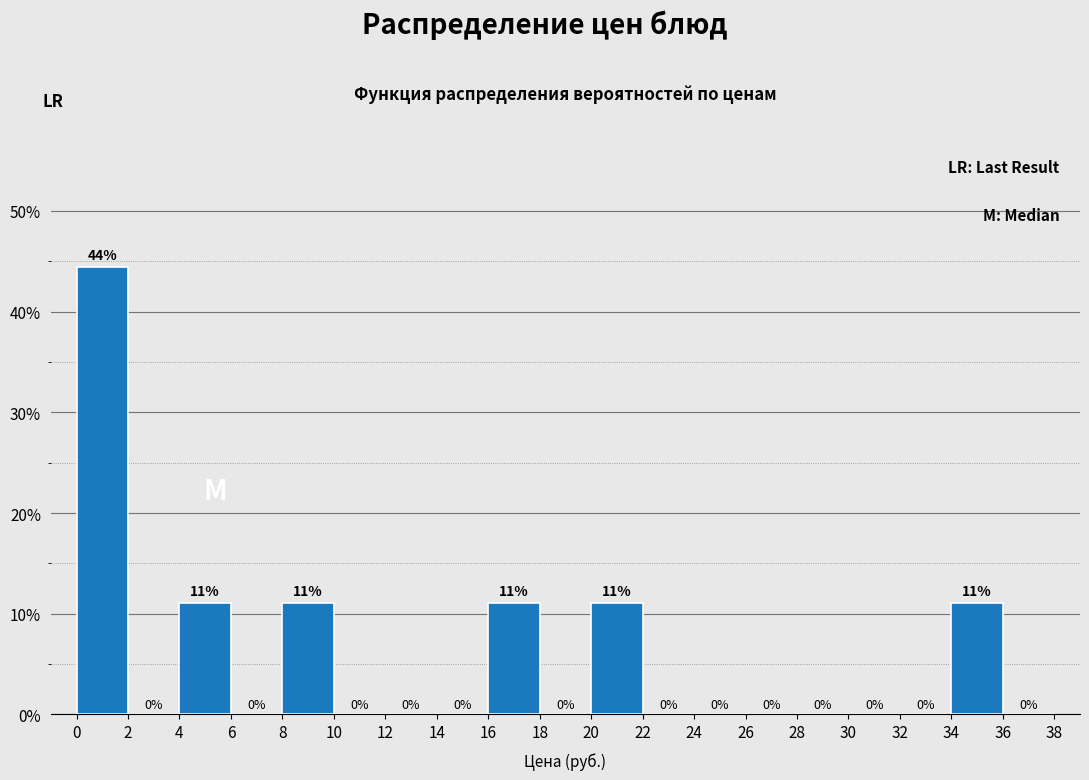

Over which range of the x-axis is the bar tallest?

0 to 2